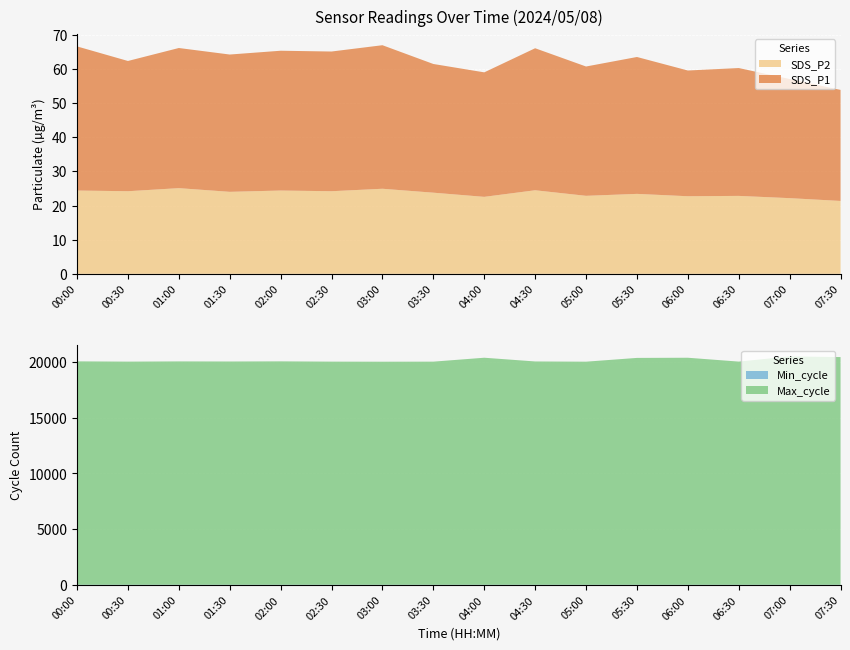

Reading right to left, what are all the values shown in this chart?

SDS_P1: 07:30=32.5	07:00=34.9	06:30=37.5	06:00=36.8	05:30=40.1	05:00=37.9	04:30=41.6	04:00=36.5	03:30=37.7	03:00=42.0	02:30=40.9	02:00=41.0	01:30=40.2	01:00=41.0	00:30=38.1	00:00=42.2
SDS_P2: 07:30=21.4	07:00=22.2	06:30=22.8	06:00=22.7	05:30=23.4	05:00=22.9	04:30=24.5	04:00=22.6	03:30=23.8	03:00=24.9	02:30=24.2	02:00=24.4	01:30=24.0	01:00=25.1	00:30=24.2	00:00=24.4
Min_cycle: 07:30=26.0	07:00=26.0	06:30=26.0	06:00=26.0	05:30=26.0	05:00=26.0	04:30=27.0	04:00=27.0	03:30=26.0	03:00=26.0	02:30=27.0	02:00=27.0	01:30=27.0	01:00=27.0	00:30=27.0	00:00=27.0
Max_cycle: 07:30=20407.0	07:00=20467.0	06:30=20001.0	06:00=20347.0	05:30=20332.0	05:00=19994.0	04:30=20013.0	04:00=20347.0	03:30=19997.0	03:00=19991.0	02:30=19997.0	02:00=20021.0	01:30=20009.0	01:00=20017.0	00:30=19998.0	00:00=20021.0